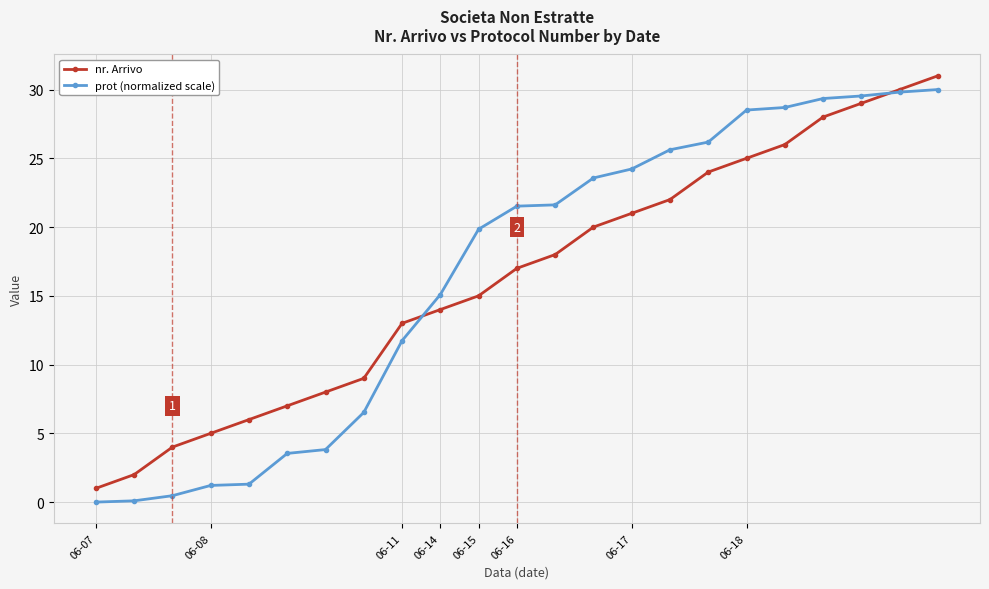

What is the greatest value displayed?

31.0